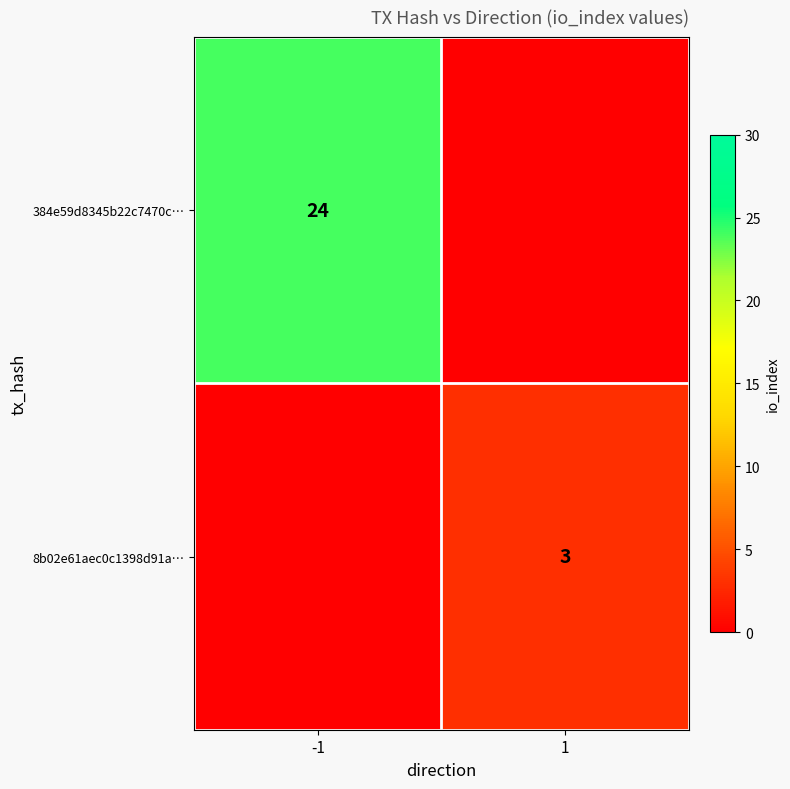

True or false: 8b02e61aec0c1398d91a… has a value of 3 at 1.

True